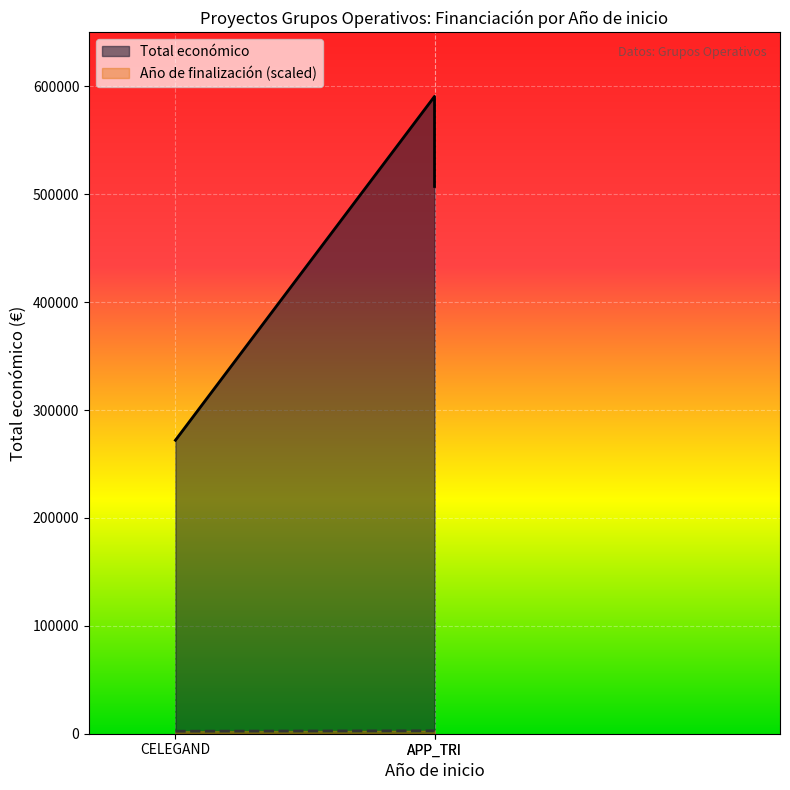

What is the minimum value shown in the chart?

2300